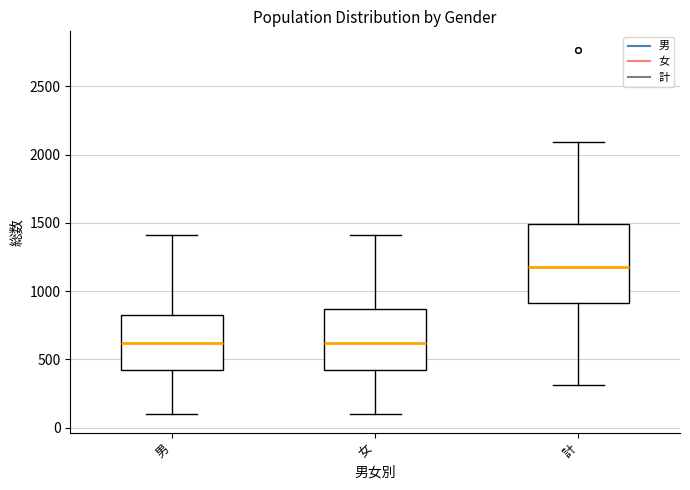

Reading left to right, transcribe this box plot: for each box, give where its median line is, the range the box spans, and where its two whiskers end, as read against the y-axis. The values are not printed on the chart, so give them approximately, as read against the axis.

男: median 600, box 400 to 800, whiskers 100 to 1400
女: median 600, box 400 to 850, whiskers 100 to 1400
計: median 1200, box 900 to 1500, whiskers 300 to 2100